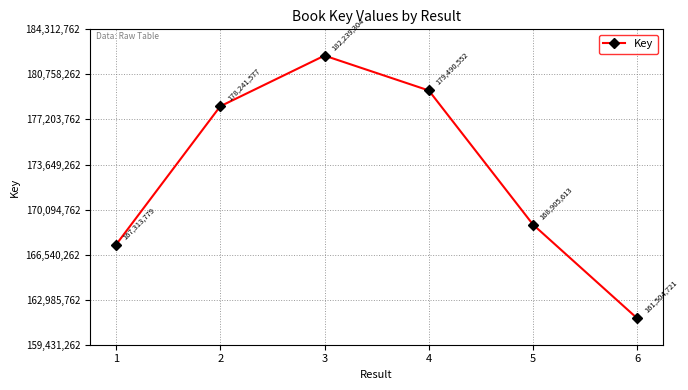

Count the number of categories in the chart.

6